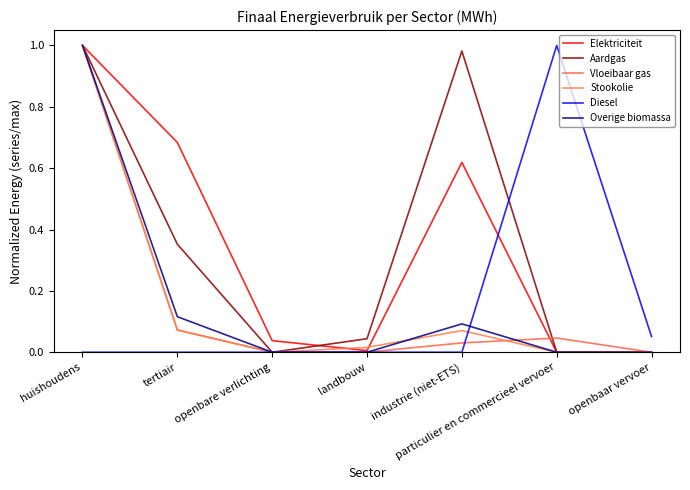

Is this an area chart (filled region under the line)?

No